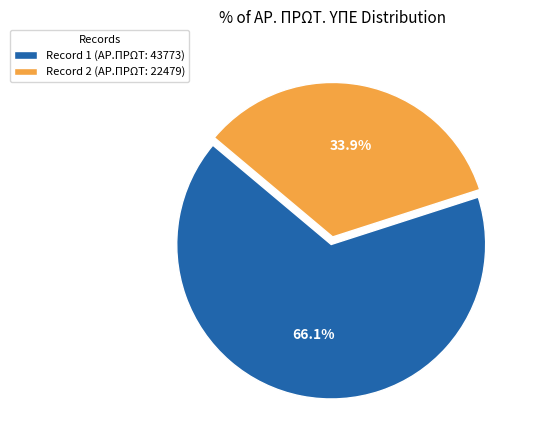

Between Record 1 (ΑΡ.ΠΡΩΤ: 43773) and Record 2 (ΑΡ.ΠΡΩΤ: 22479), which is larger?

Record 1 (ΑΡ.ΠΡΩΤ: 43773)